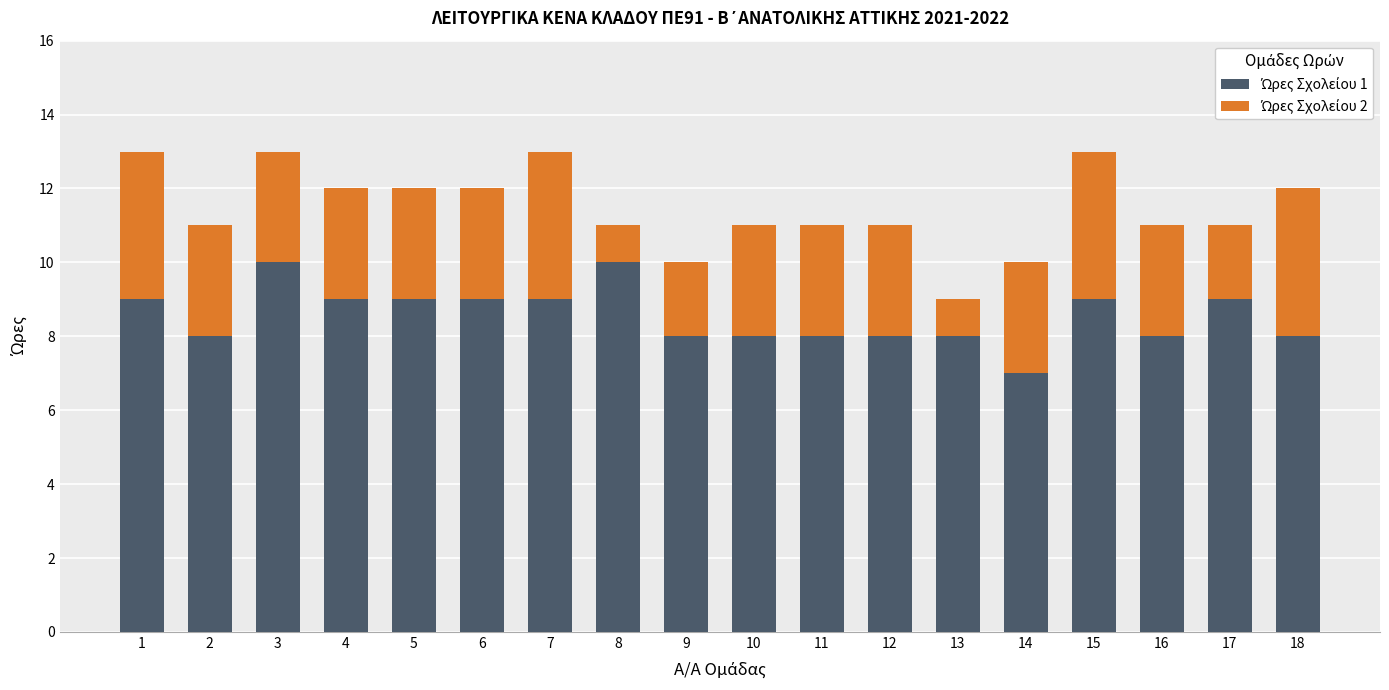

What is the total value across all series at 6?

12